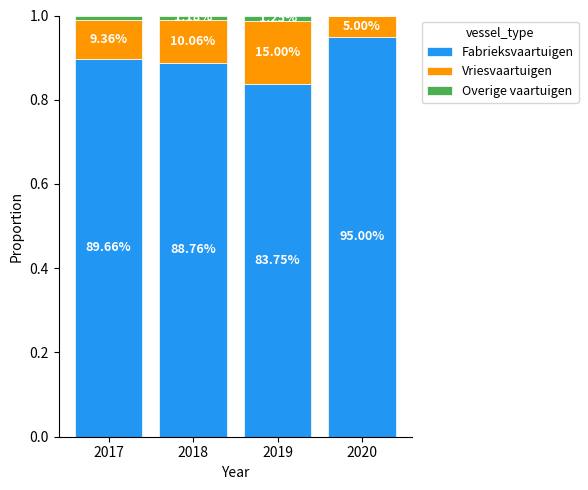

What is the approximate value of Vriesvaartuigen at 2019?

0.1